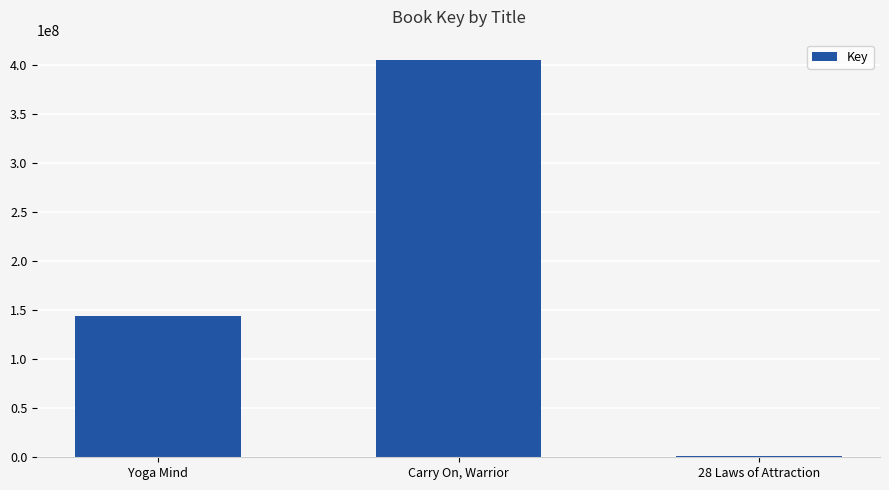

What is the approximate value at Carry On, Warrior?

405720136